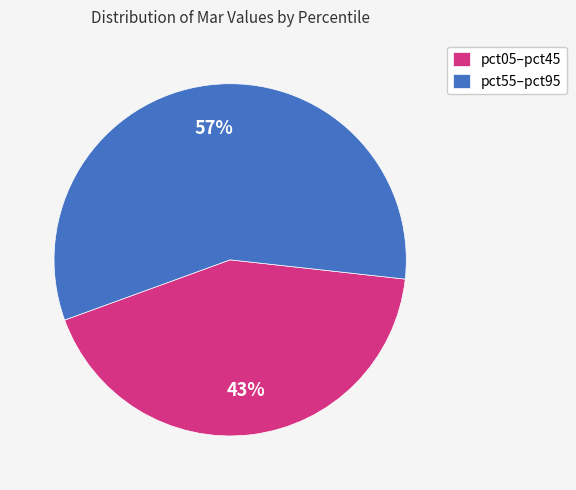

Rank the categories by value from lowest to highest.

pct05–pct45, pct55–pct95